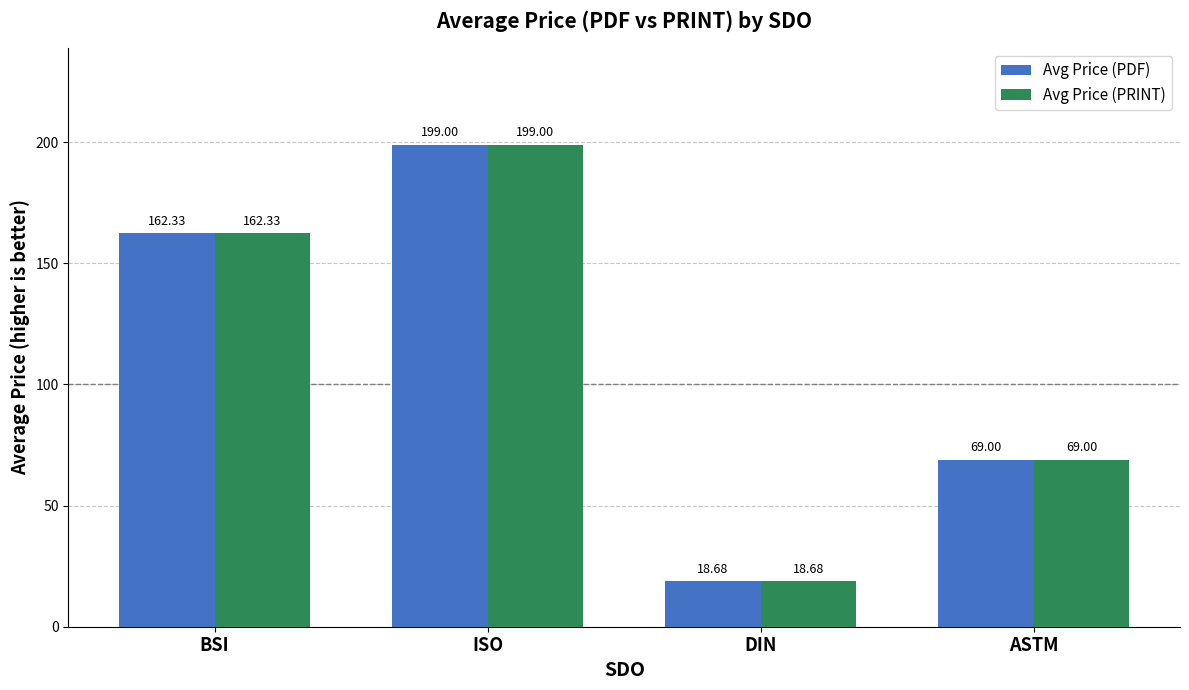

What is the total value across all series at BSI?

324.7